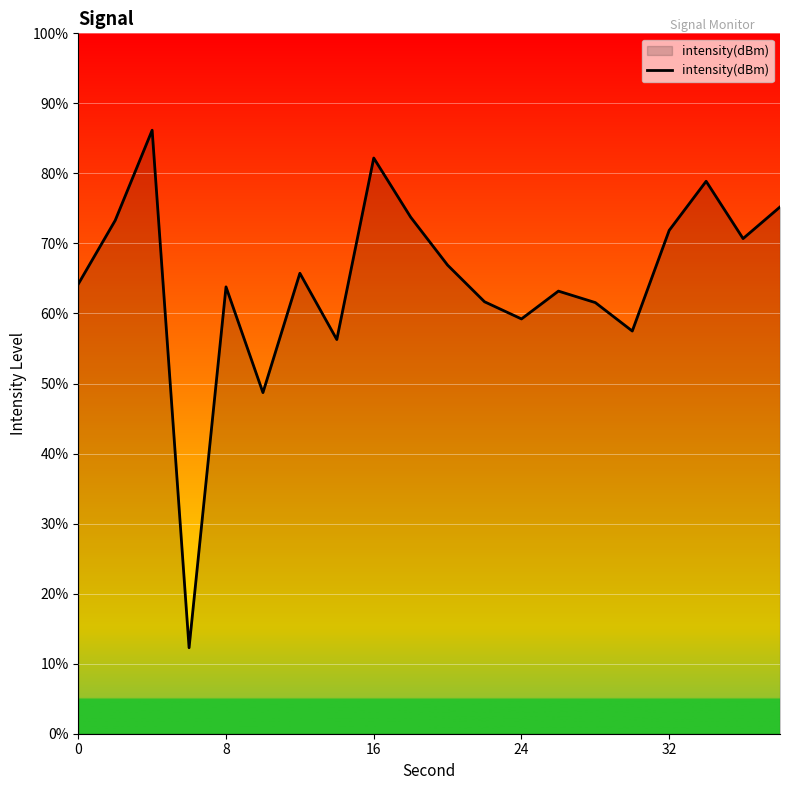

What is the smallest value displayed?

12.3